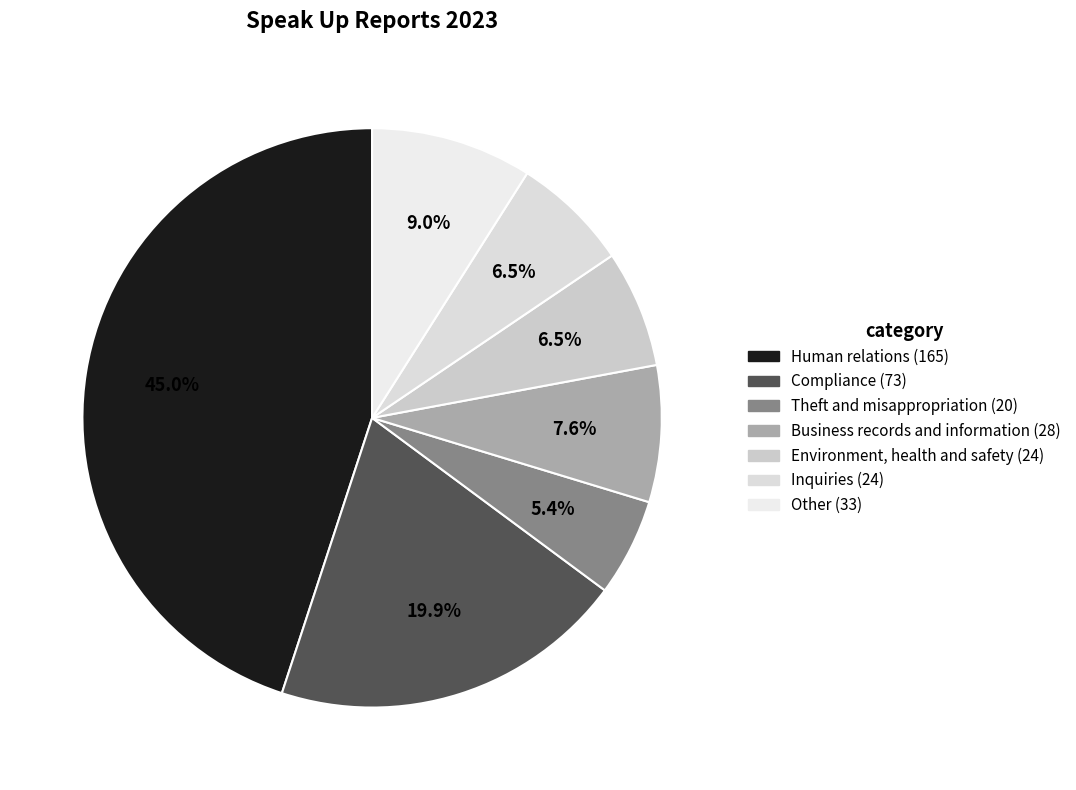

Do Theft and misappropriation and Compliance together represent more than half of the pie?

No